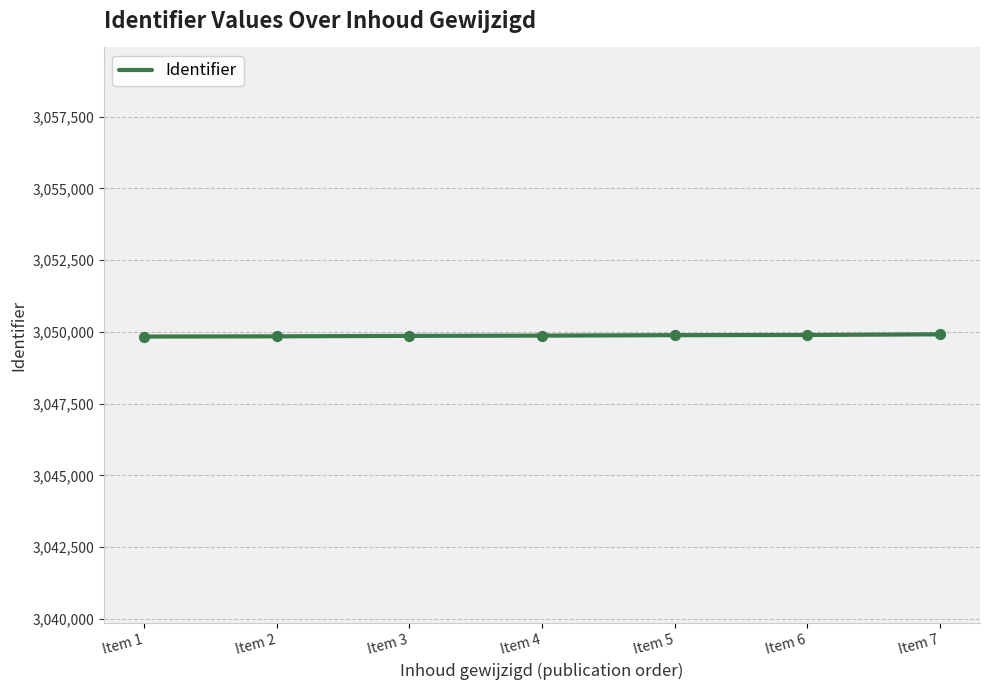

What is the ratio of the value at Item 4 to the value at Item 1?

1.0